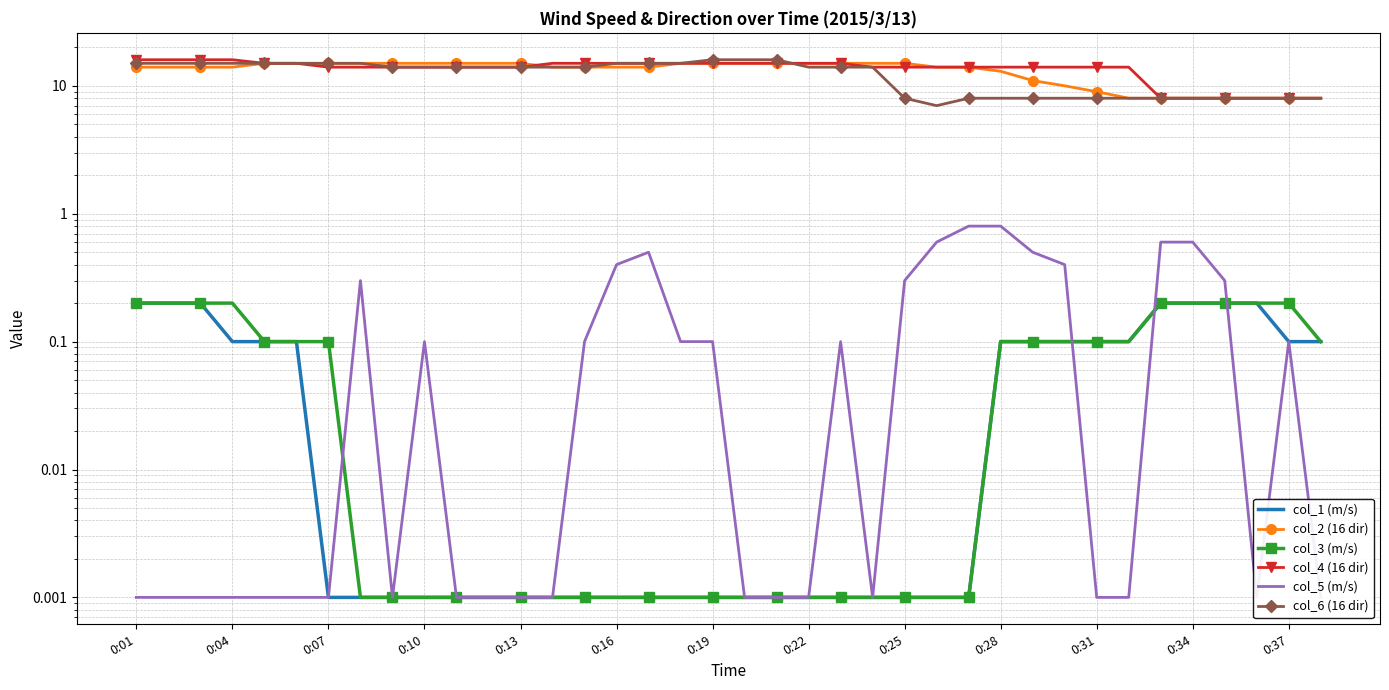

What is the total value across all series at 0:16?

44.4